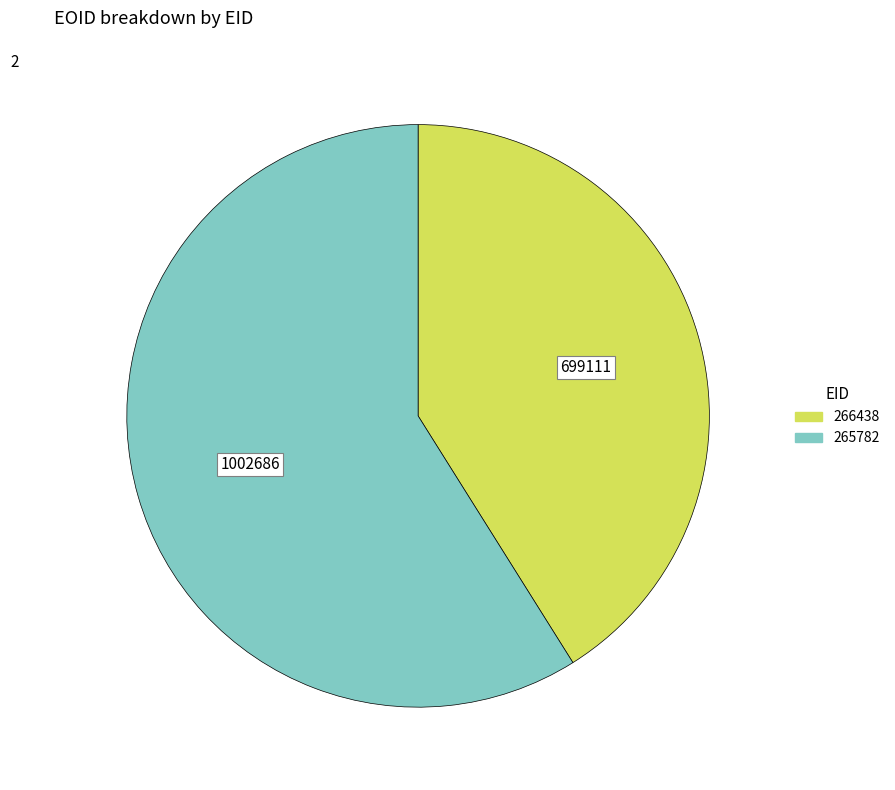

What is the ratio of the value at 266438 to the value at 265782?

0.7